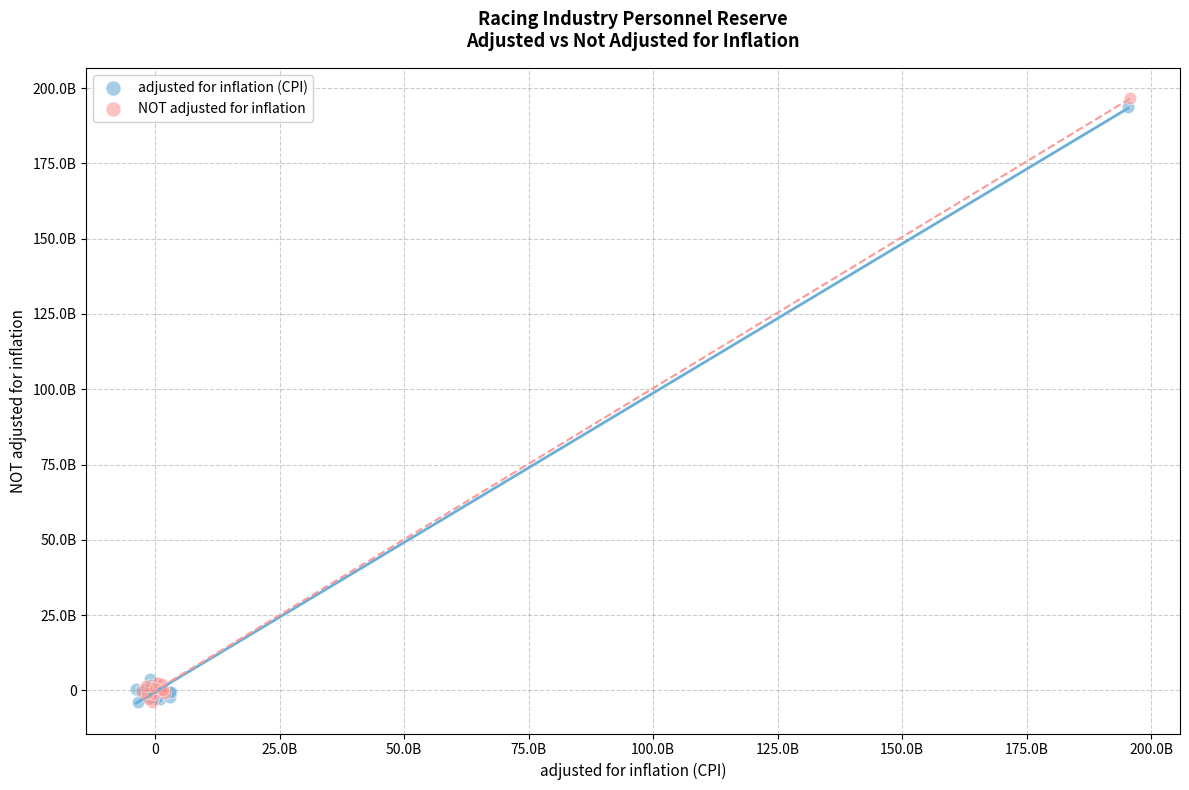

Which series reaches the maximum Y coordinate?

NOT adjusted for inflation